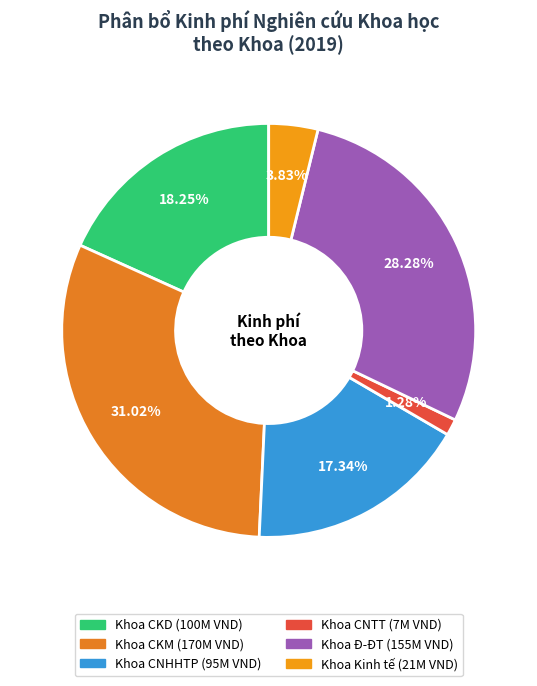

To the nearest percent, what portion does Khoa Đ-ĐT represent?

28%